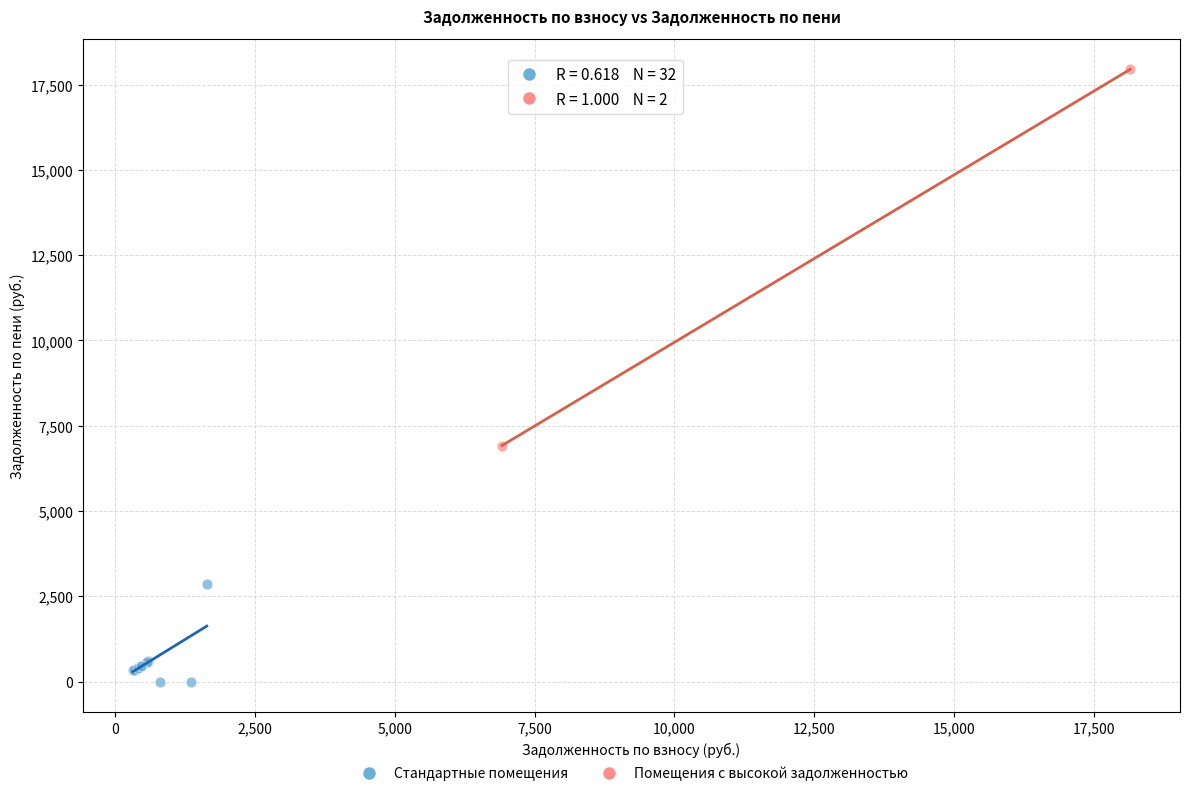

Which series contains the lowest Y value?

Стандартные помещения